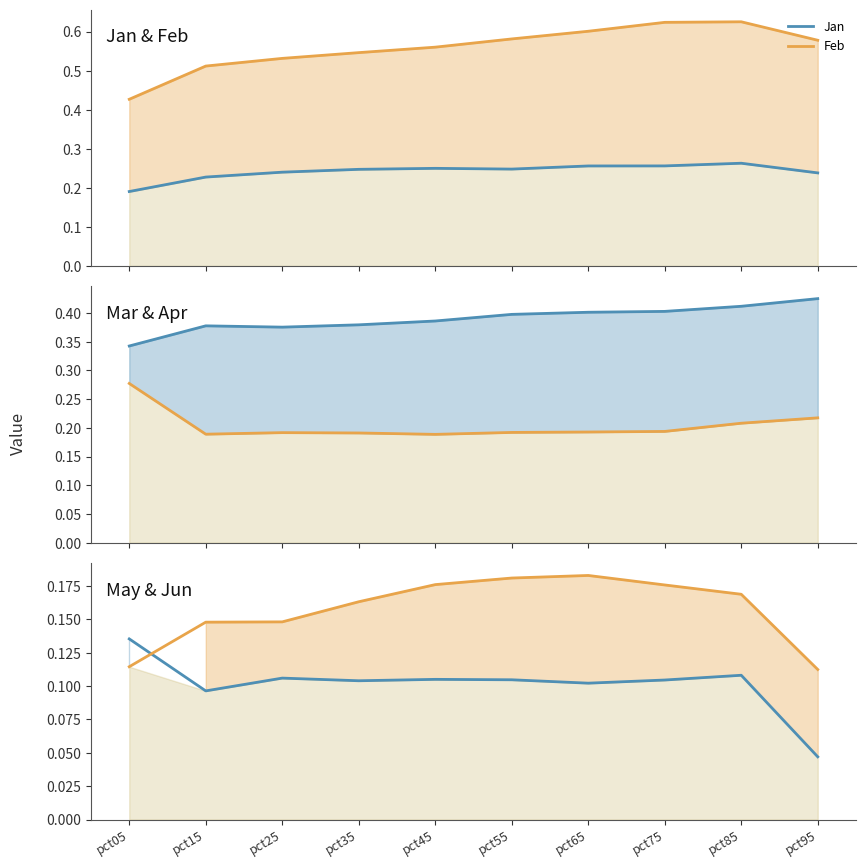

What is the value of the Apr point at the 3rd from the left?

0.2